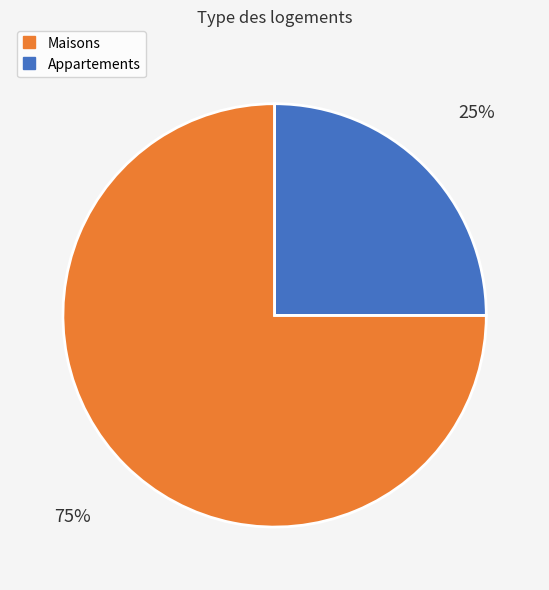

Count the number of slices in the pie.

2